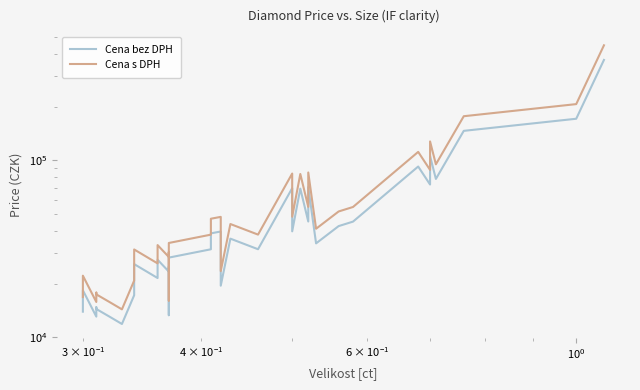

Is the value of Cena bez DPH at 11 greater than the value of Cena s DPH at 13?

No